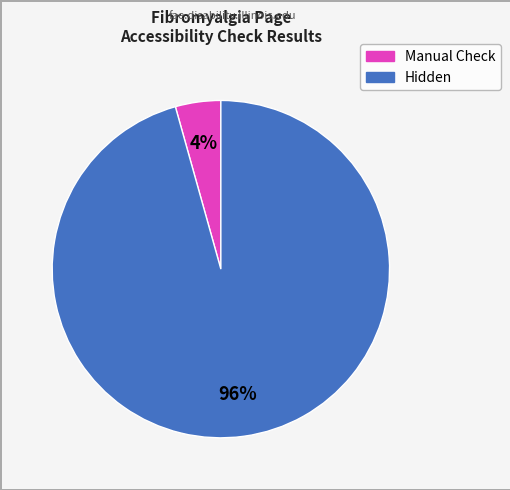

Is there any slice that represents more than half of the pie?

Yes